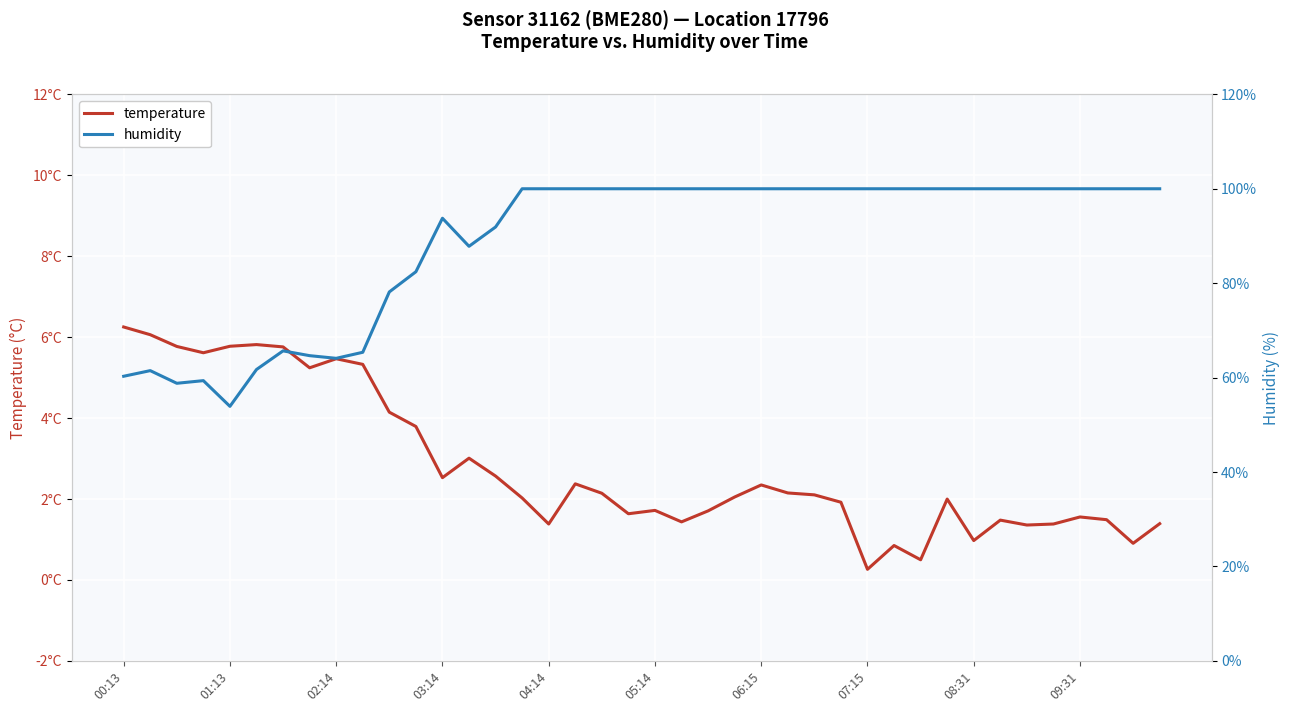

True or false: temperature and humidity intersect in this chart.

False